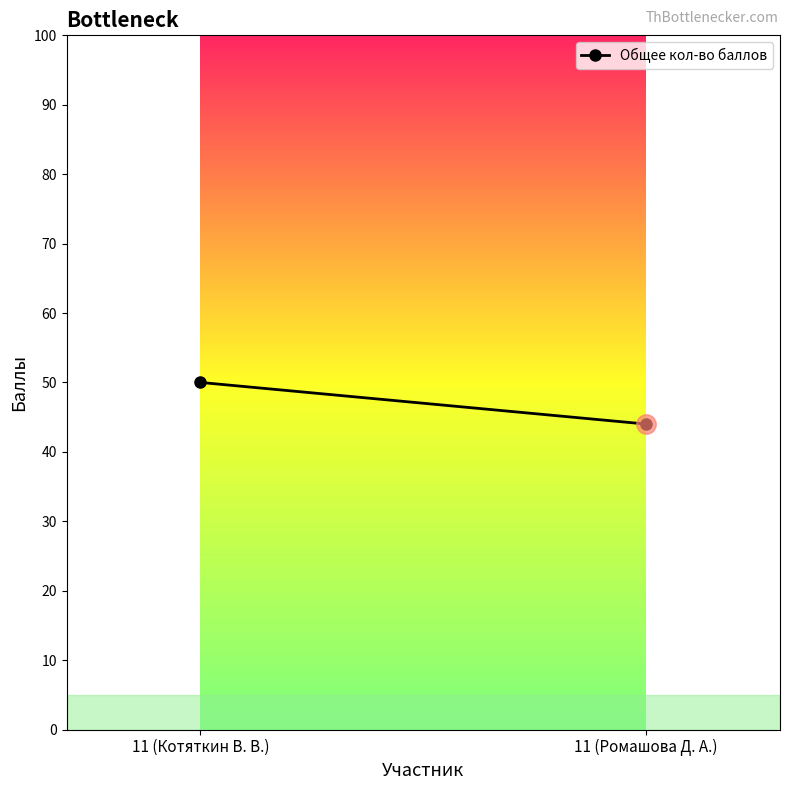

What is the change in value from 11 (Котяткин В. В.) to 11 (Ромашова Д. А.)?

-6